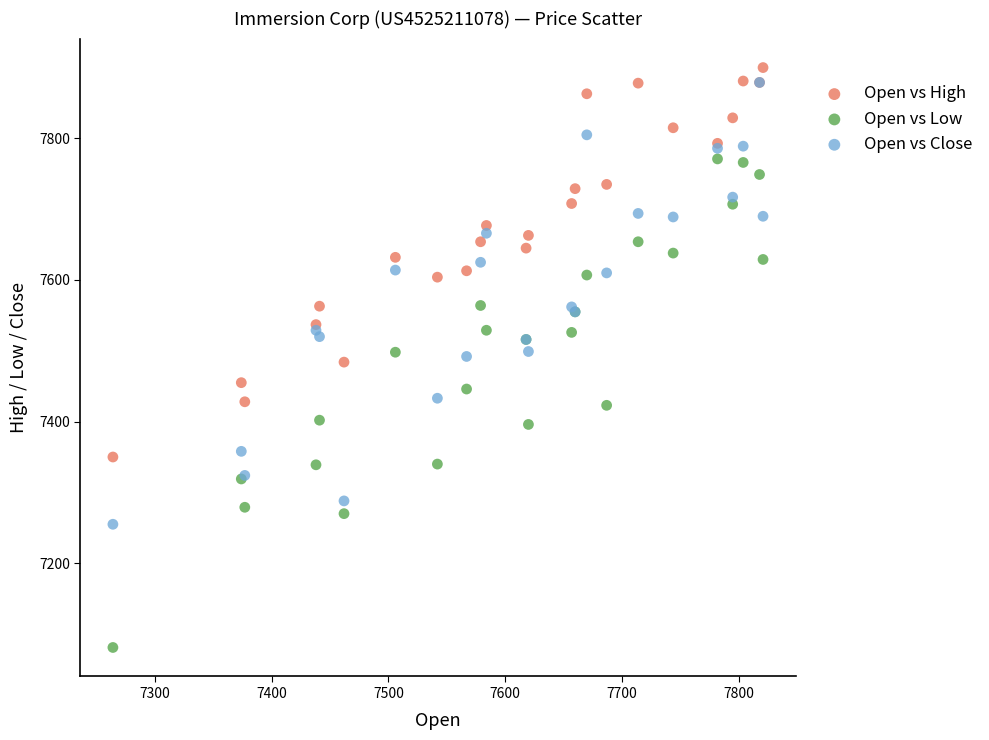

Which series contains the highest Y value?

Open vs High